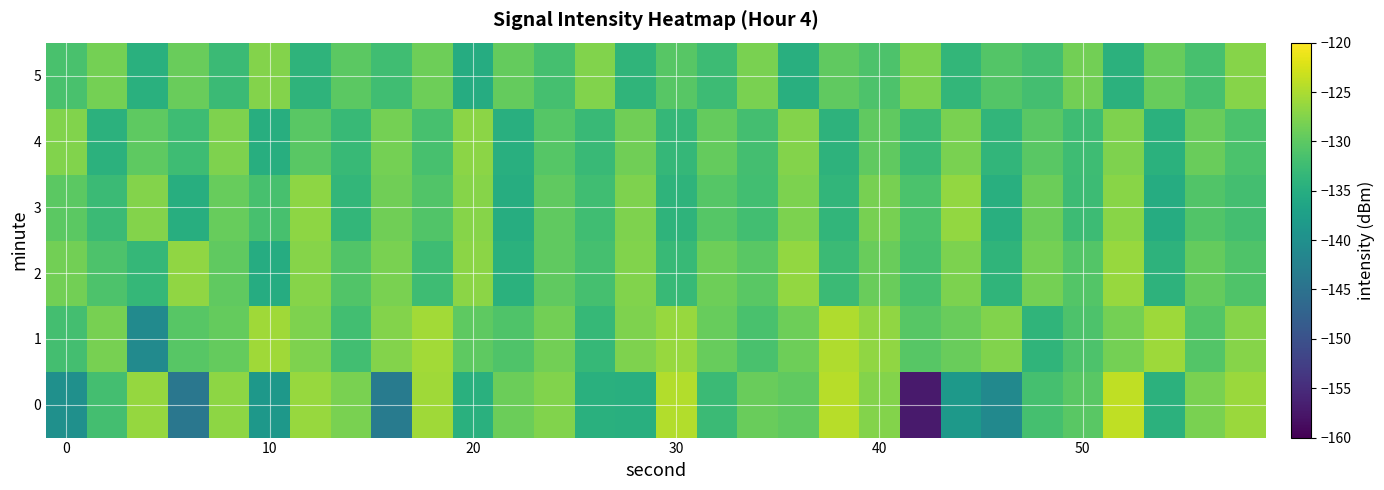

What is the maximum value shown in the chart?

-123.8